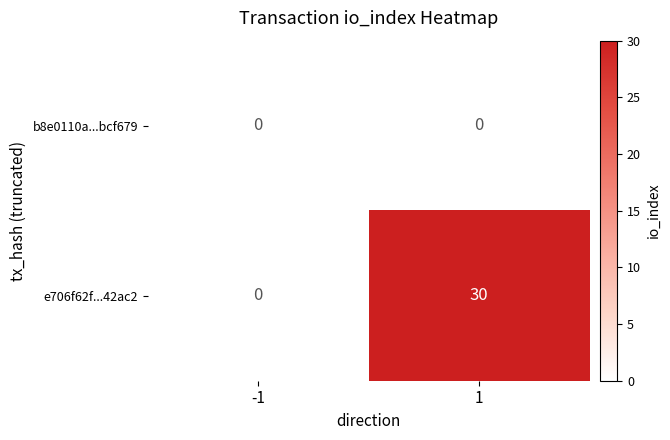

Reading left to right, what are all the values shown in this chart?

b8e0110a...bcf679: 0	0
e706f62f...42ac2: 0	30